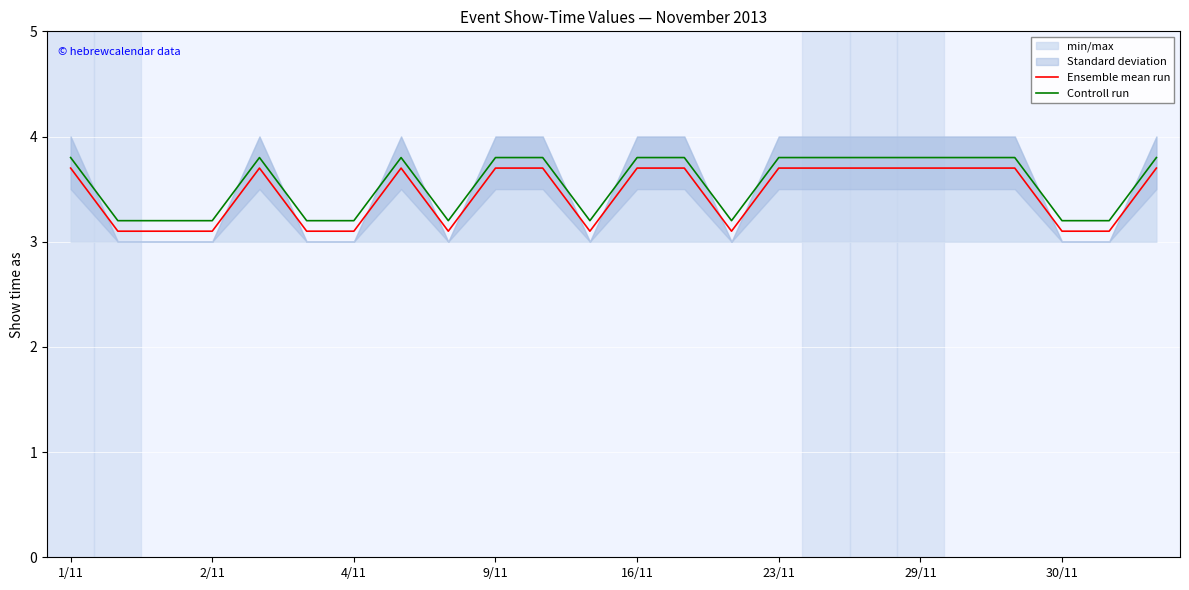

How many interior local valleys does the Ensemble mean run series have?

3